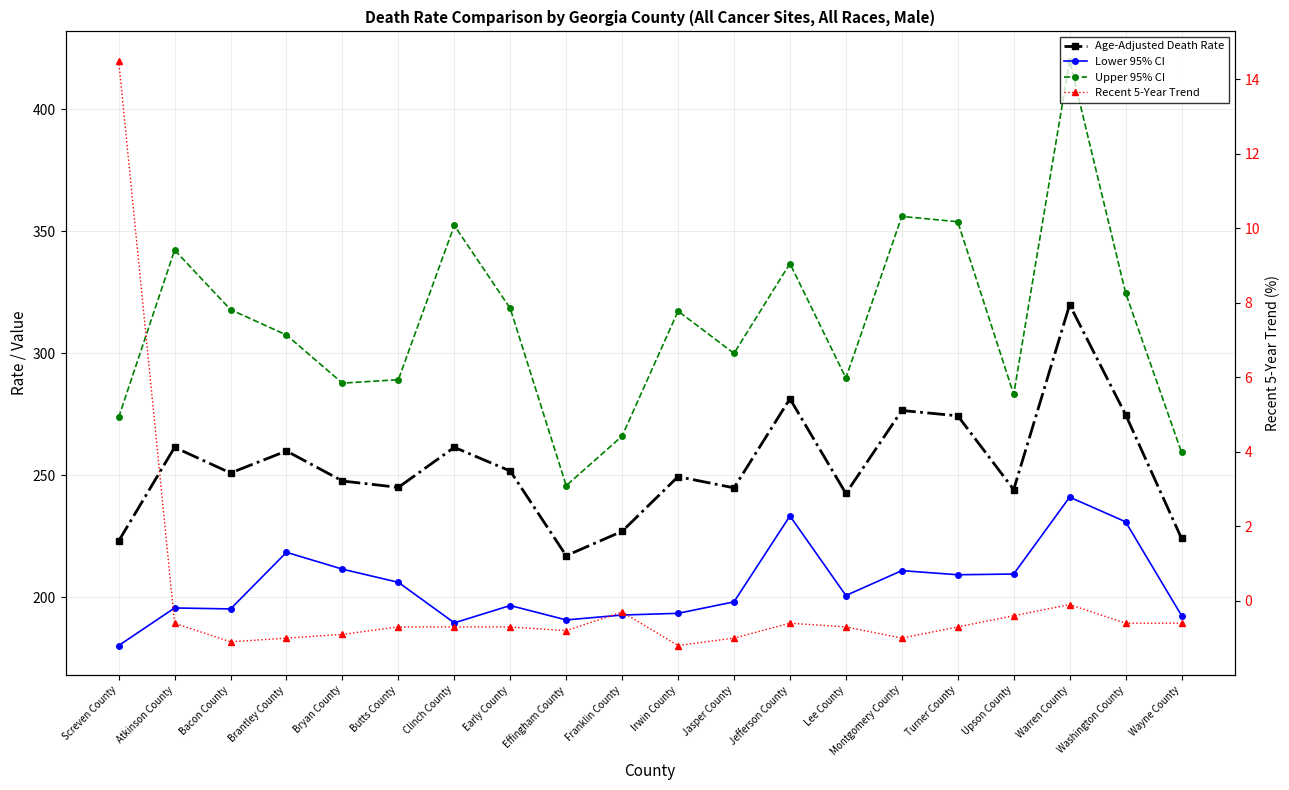

At which category is the sum across all series the highest?

Warren County